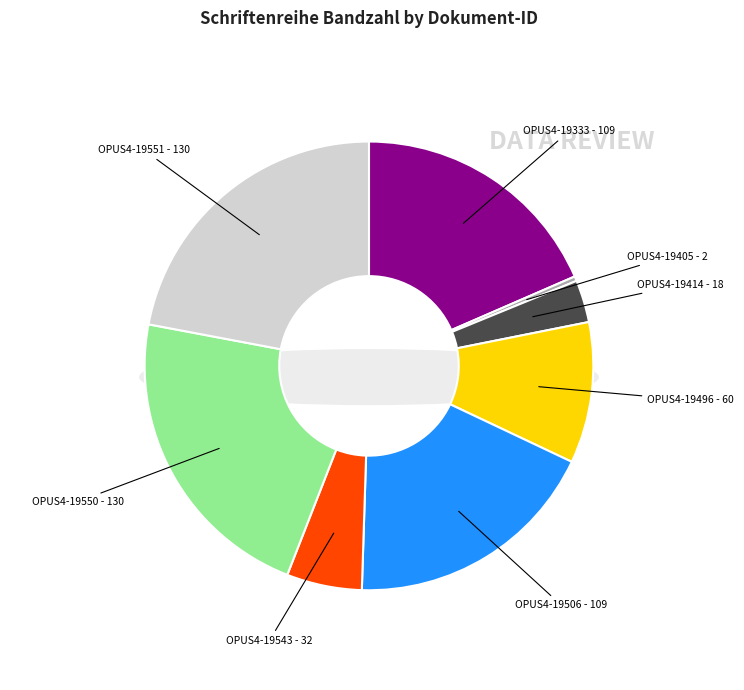

How many slices are in this pie chart?

8